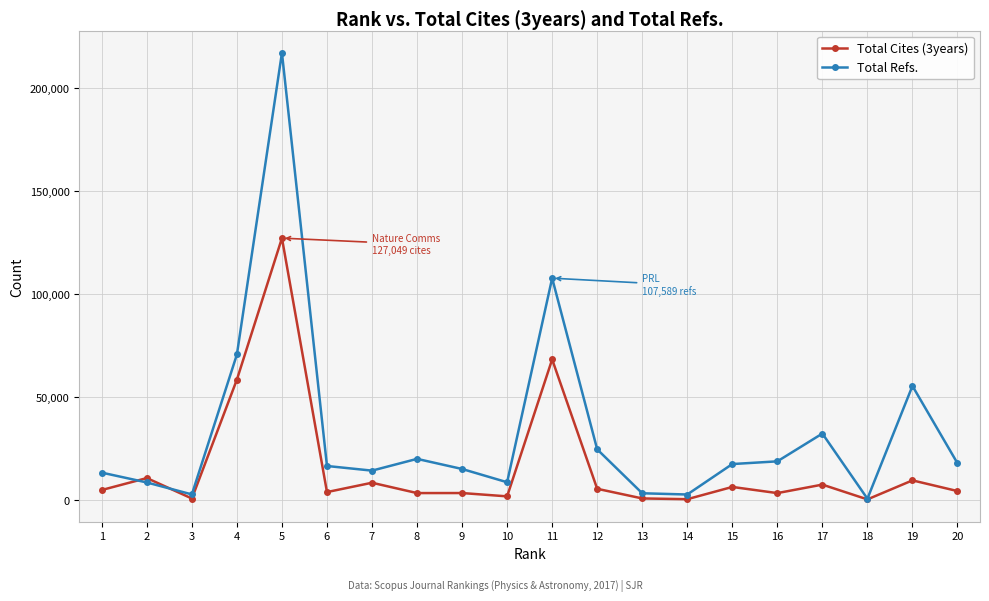

The value of Total Cites (3years) at 12 is 5224. True or false?

True